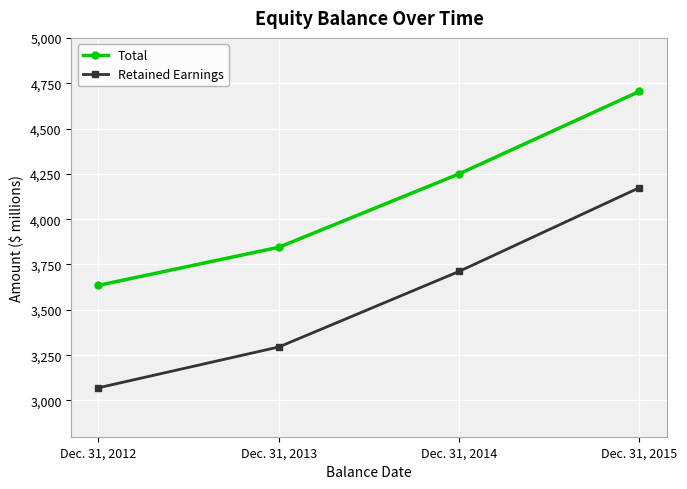

True or false: Retained Earnings and Total cross at least once.

False